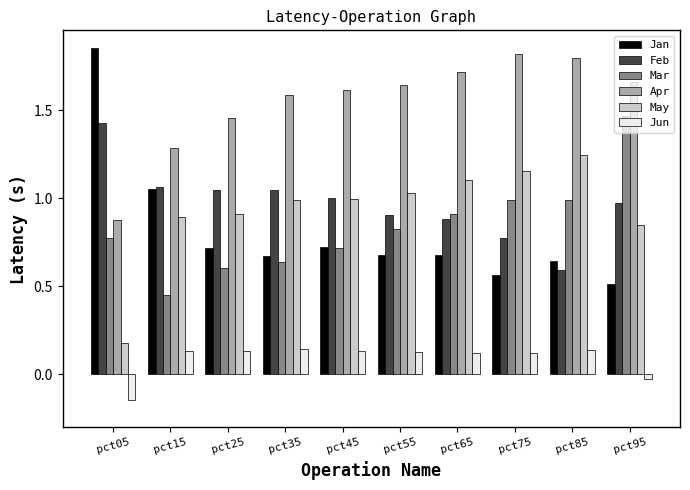

True or false: Jan has a value of 1.1 at pct15.

True